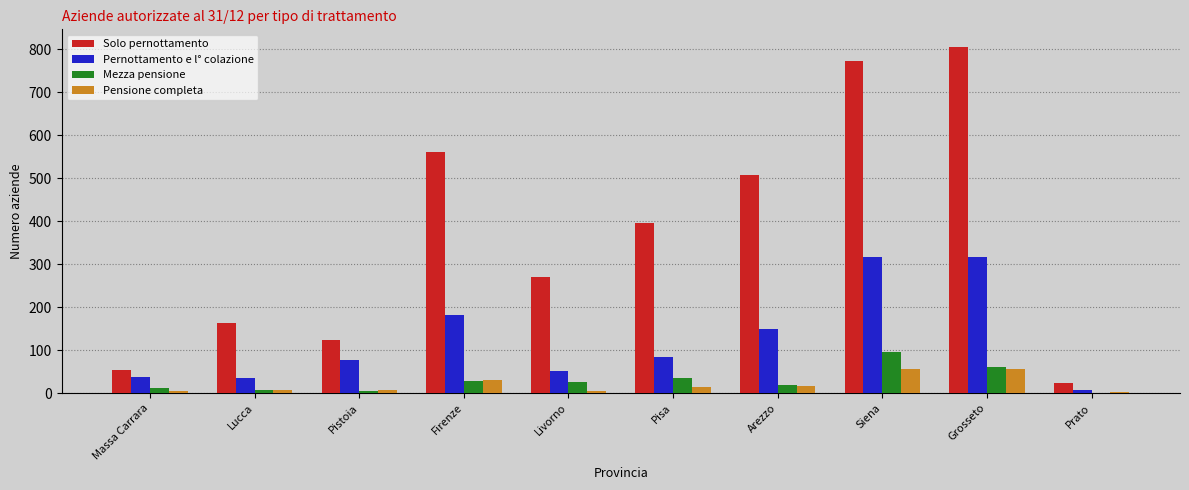

Does the chart contain stacked bars?

No